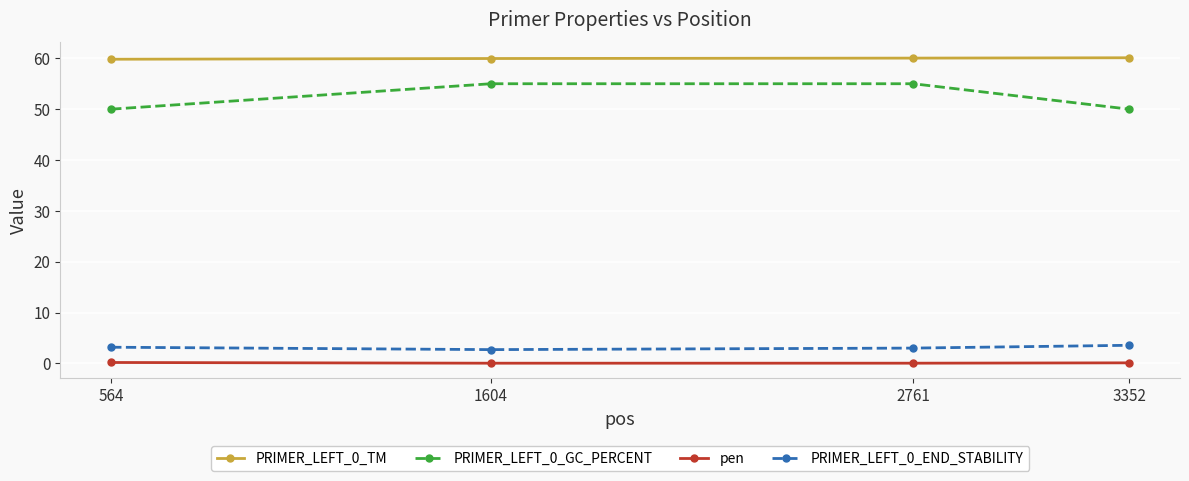

True or false: pen and PRIMER_LEFT_0_END_STABILITY intersect in this chart.

False